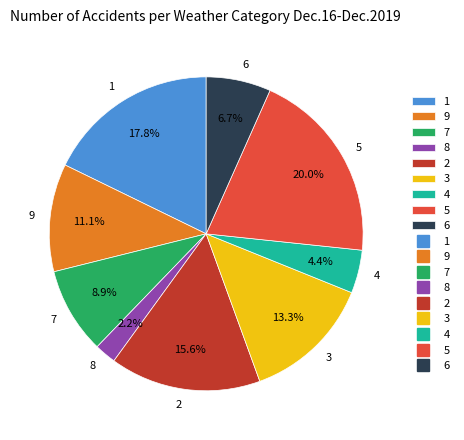

Does 9 account for over 50% of the chart?

No